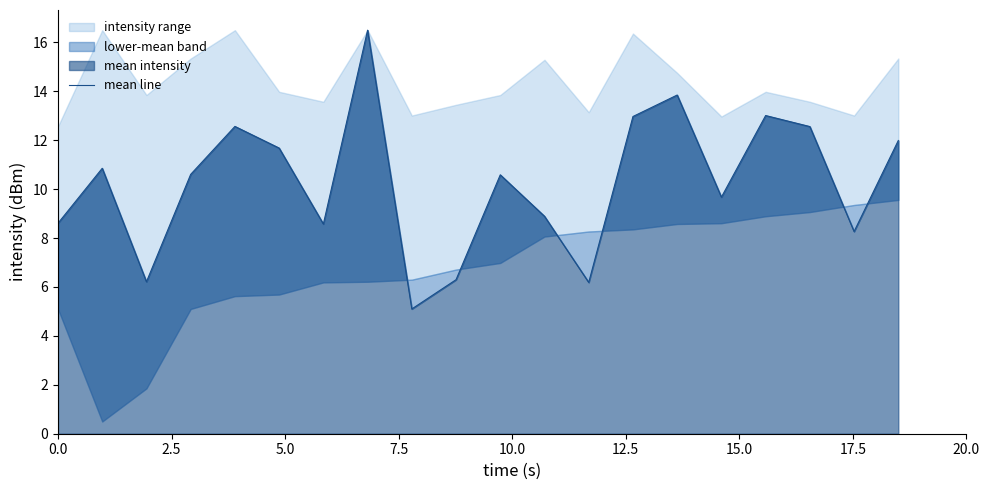

What is the value of the 7th point from the left?

8.6